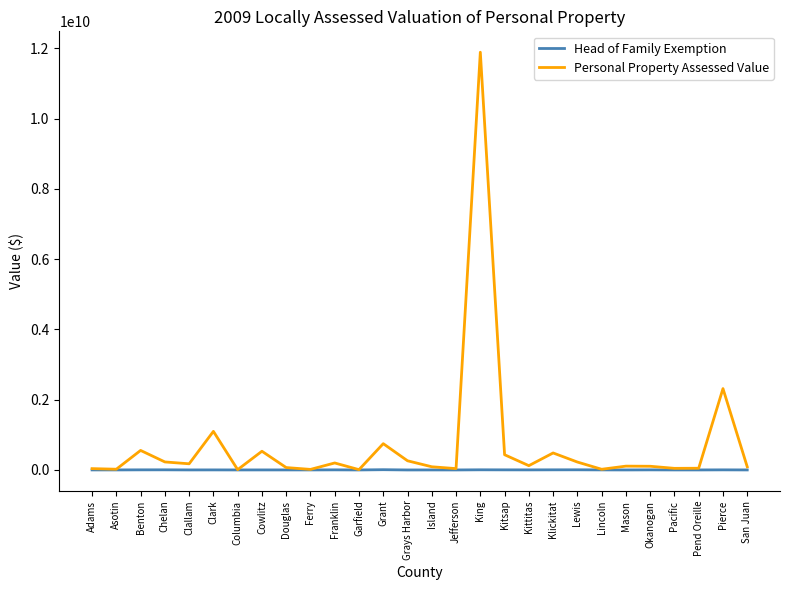

List the series in order of their overall mean, lowest first.

Head of Family Exemption, Personal Property Assessed Value